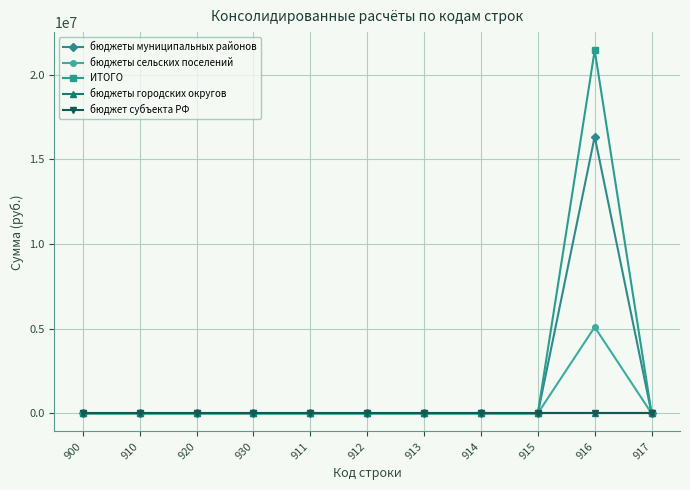

True or false: бюджеты сельских поселений has a value of 0.0 at 911.

True